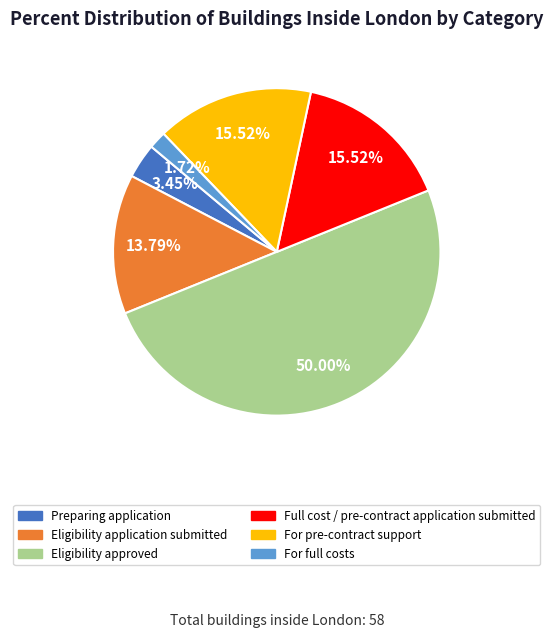

How many segments does this pie chart have?

6